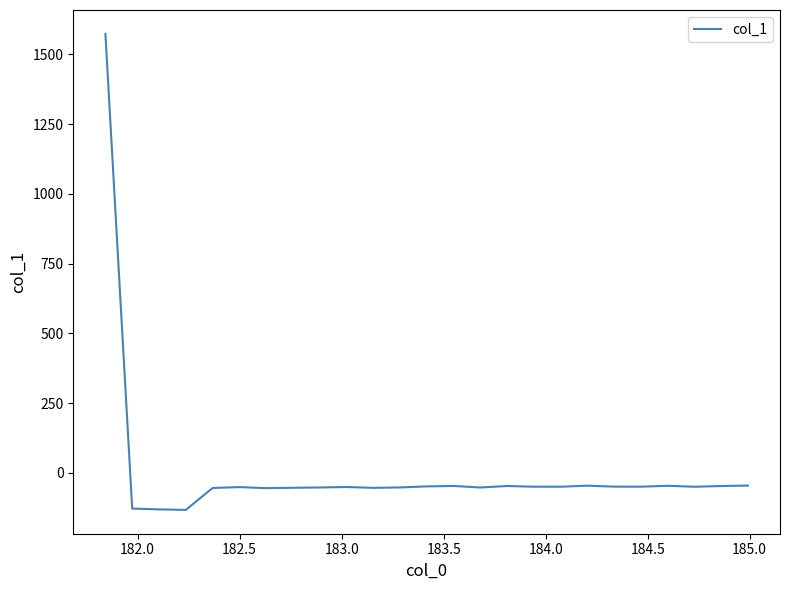

What is the difference between the second highest and minimum values?

87.3